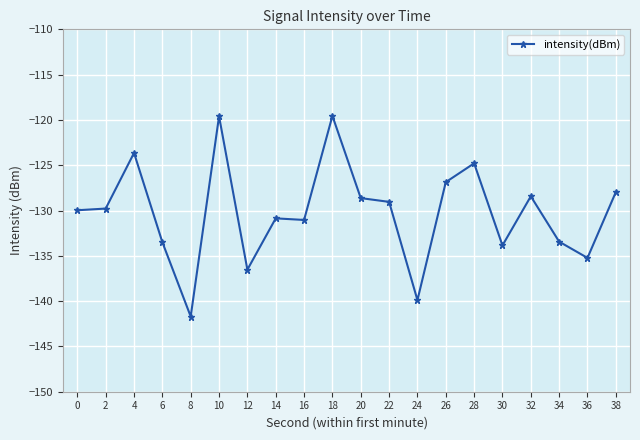

What is the sum of all values?

-2604.3